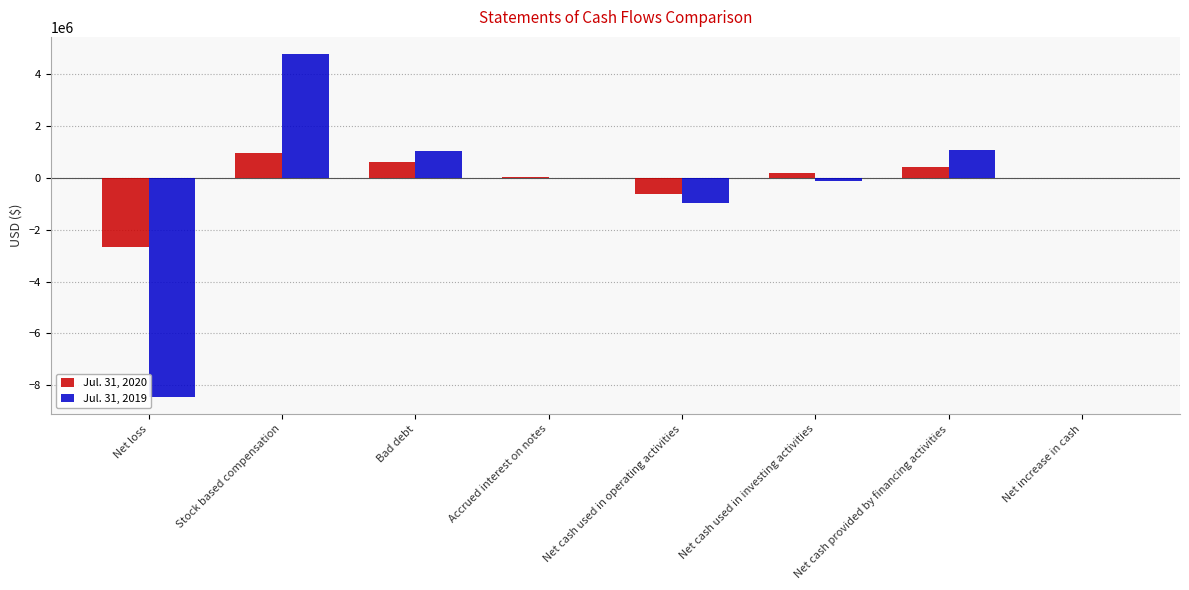

Is the value of Jul. 31, 2019 at Stock based compensation greater than the value of Jul. 31, 2020 at Net cash used in investing activities?

Yes